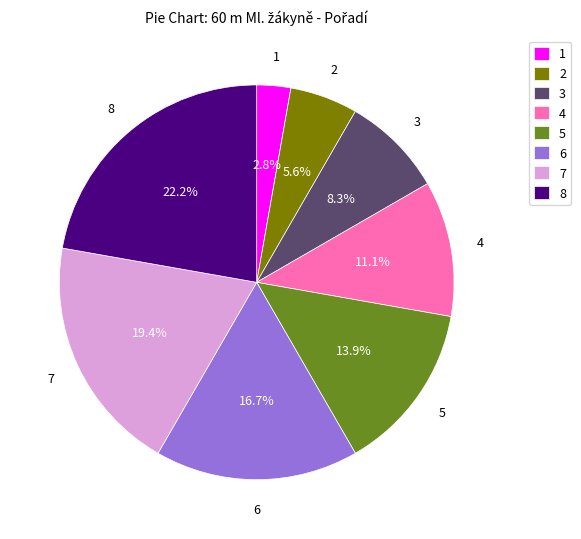

What percentage is NOT represented by 4?

88.9%